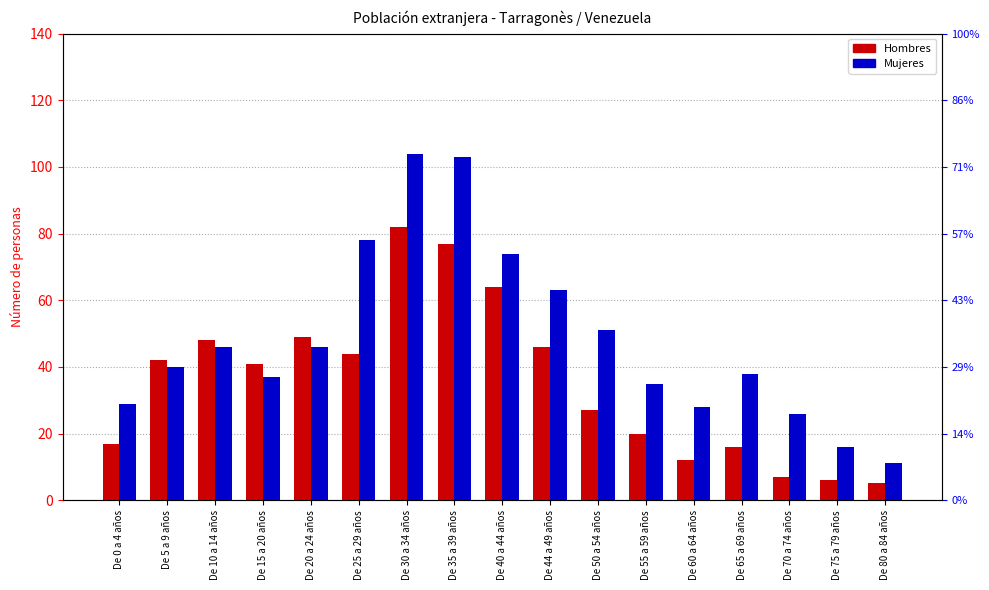

Is it true that Hombres equals 9 at De 75 a 79 años?

False